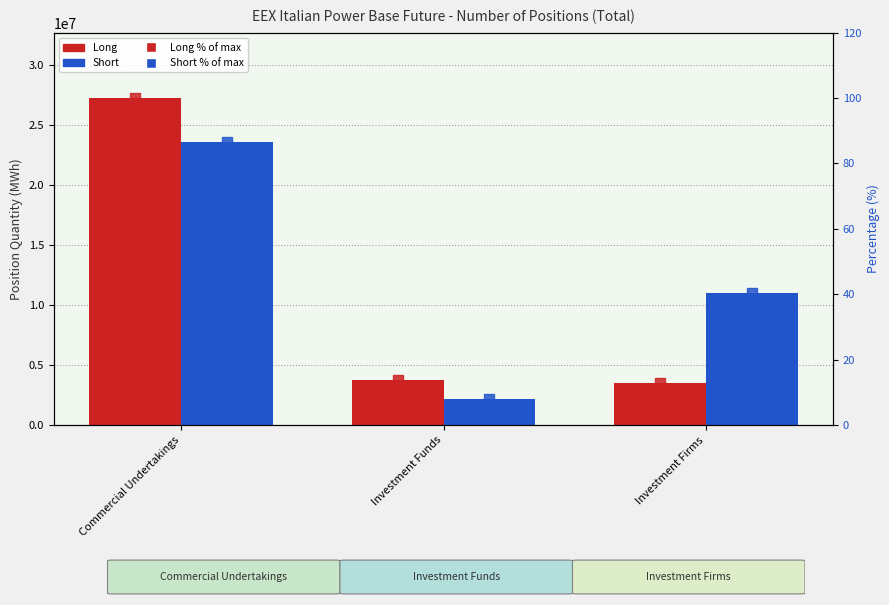

Which series has the widest spread of values?

Long